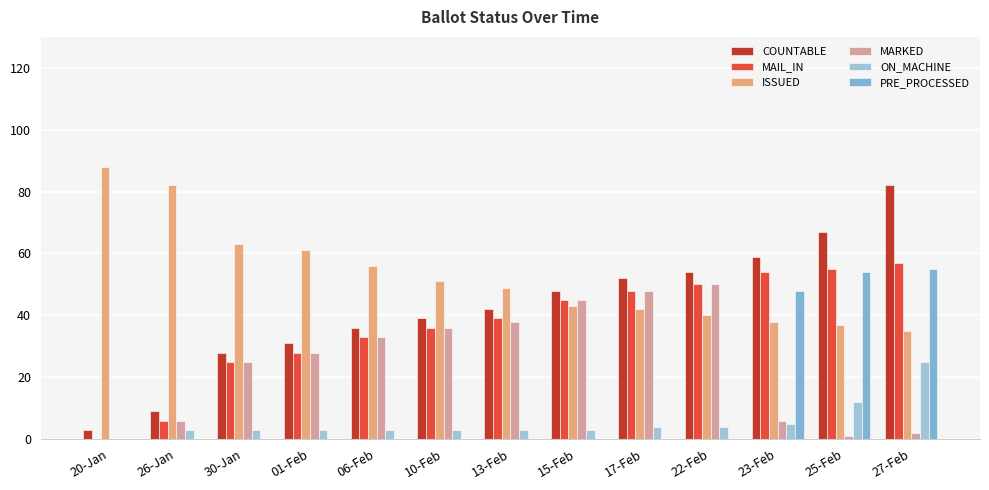

True or false: COUNTABLE has a value of 9 at 26-Jan.

True